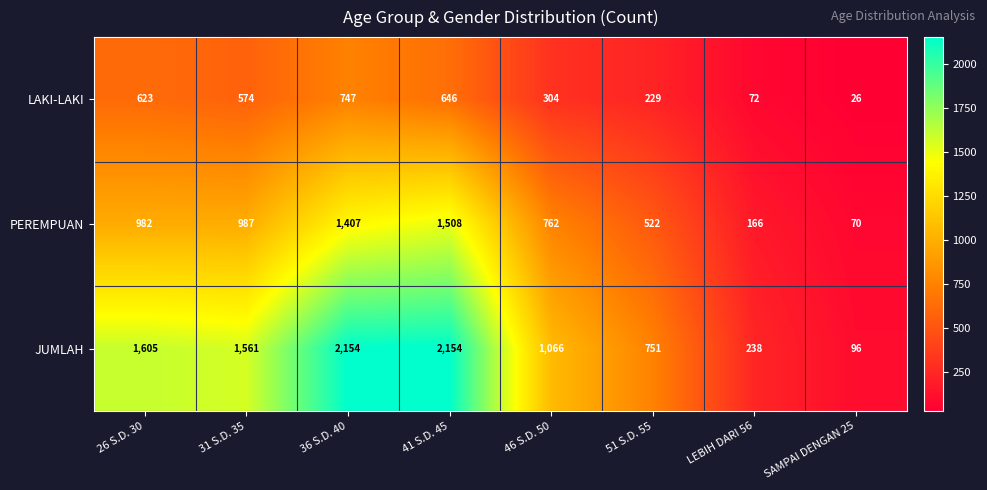

The JUMLAH series shows 96 at SAMPAI DENGAN 25. True or false?

True